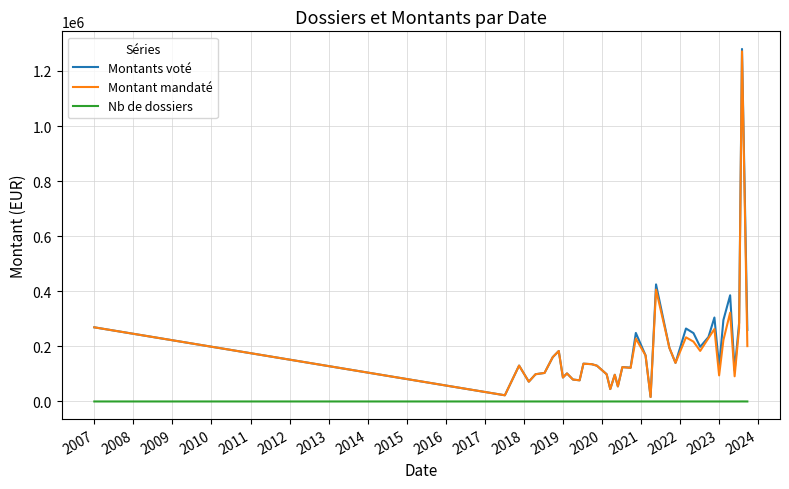

What is the greatest value displayed?

1279775.7